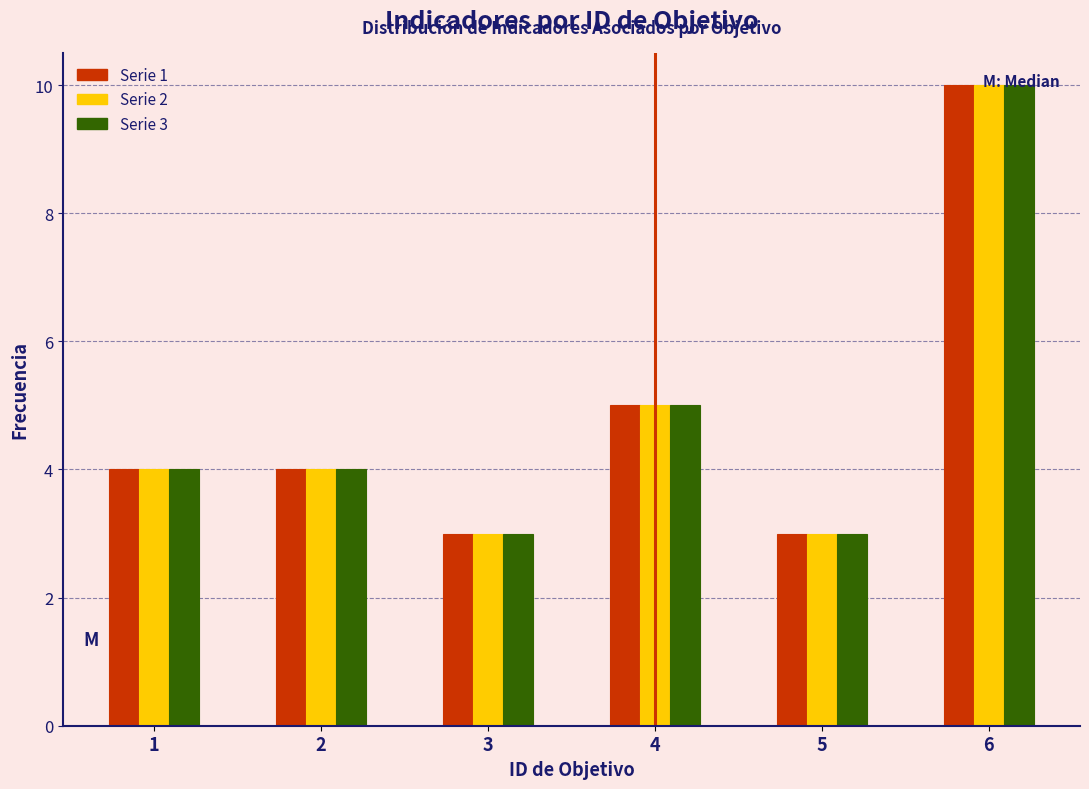

What is the smallest value displayed?

3